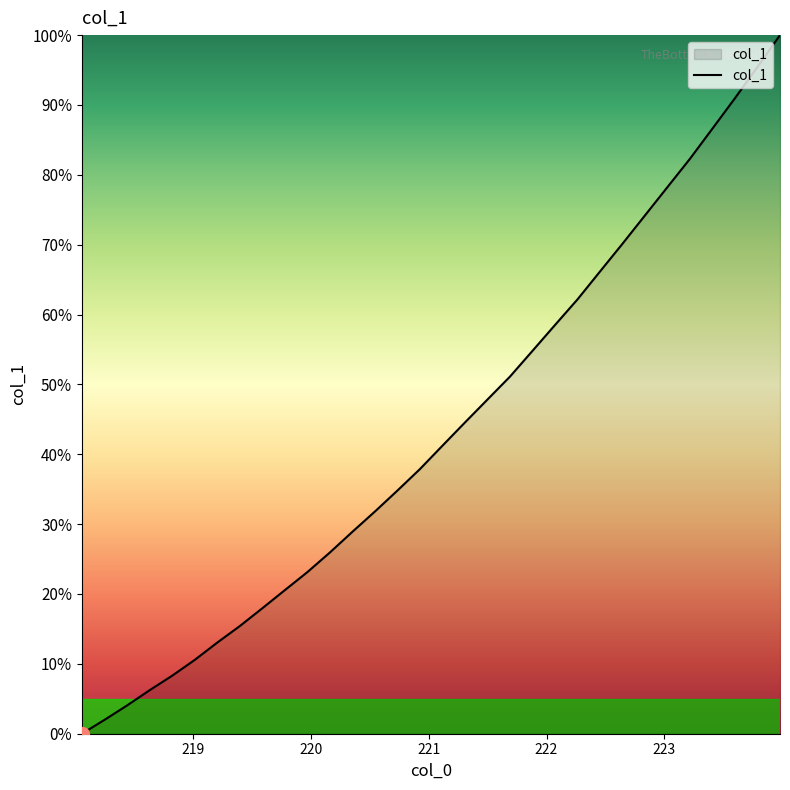

What is the difference between the maximum and minimum values?

100.0